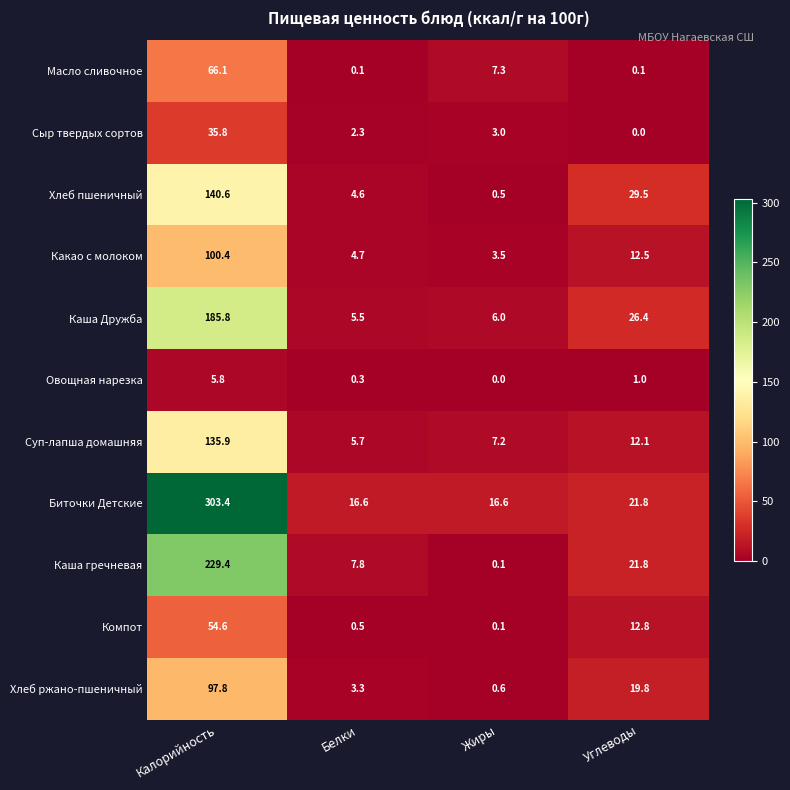

What is the total value across all series at Белки?

51.4